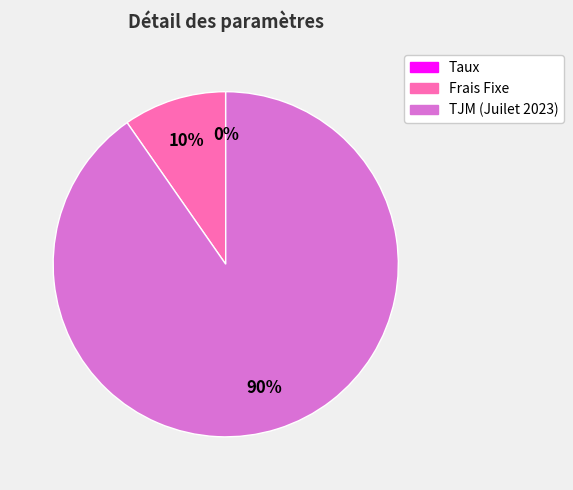

Is it true that TJM (Juilet 2023) is 90% of the pie?

True